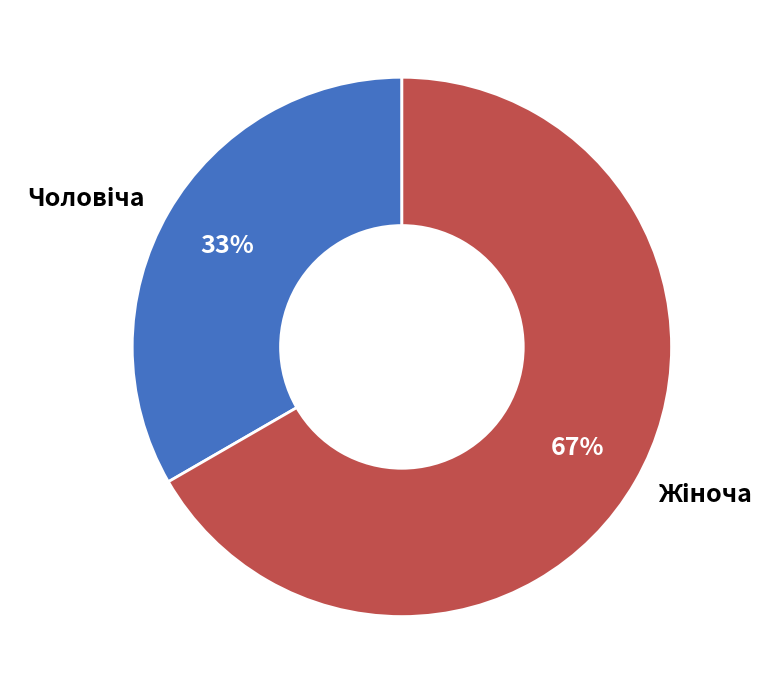

Is there a majority slice in this chart?

Yes